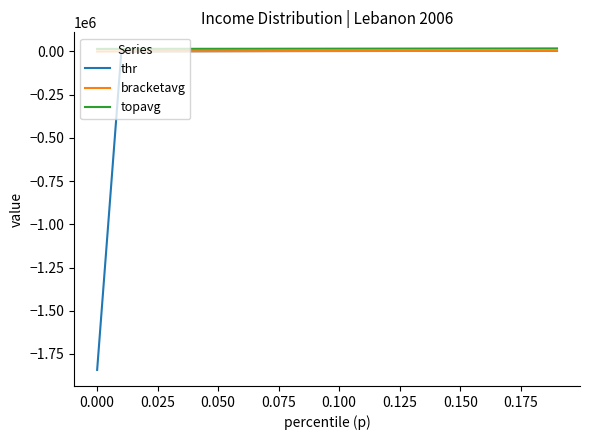

Which series has the widest spread of values?

thr